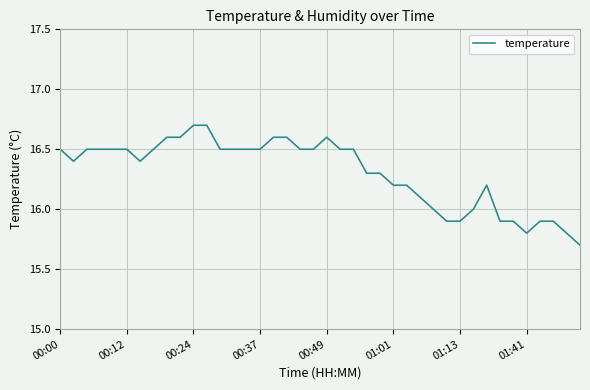

True or false: there are more than 1 points higher than both neighbors.

True